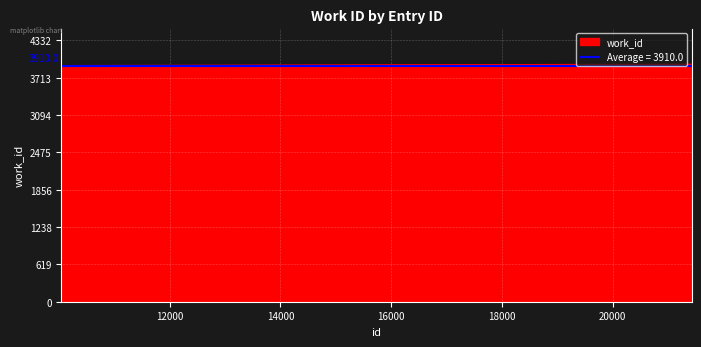

List the labels in order of value, smallest first.

10044, 10167, 21428